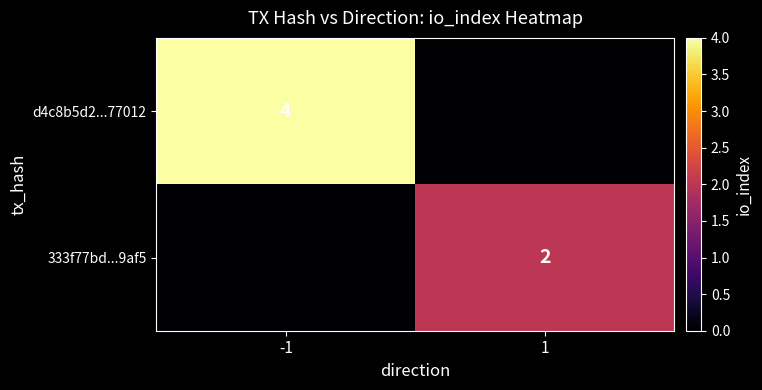

The value of 333f77bd...9af5 at 1 is 2. True or false?

True